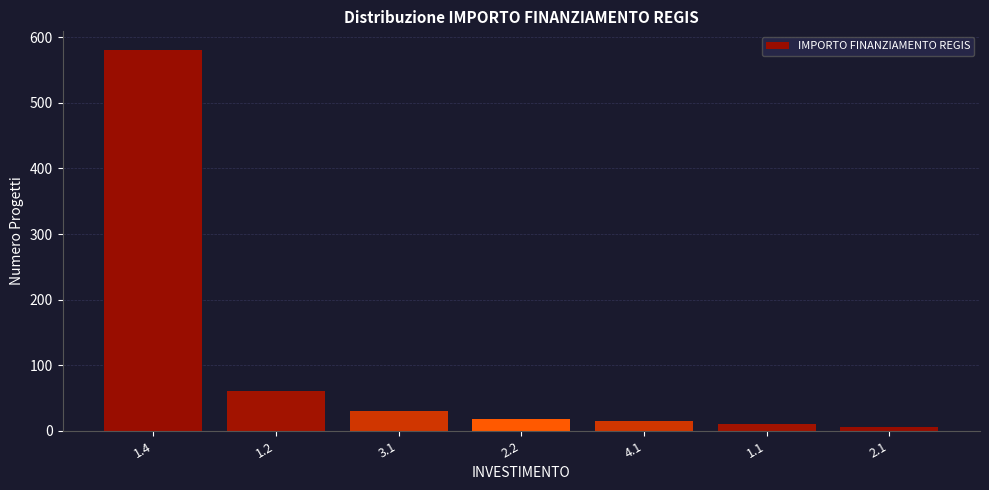

Reading left to right, list all the values displayed in this chart.

1.4=580	1.2=60	3.1=30	2.2=18	4.1=15	1.1=10	2.1=5